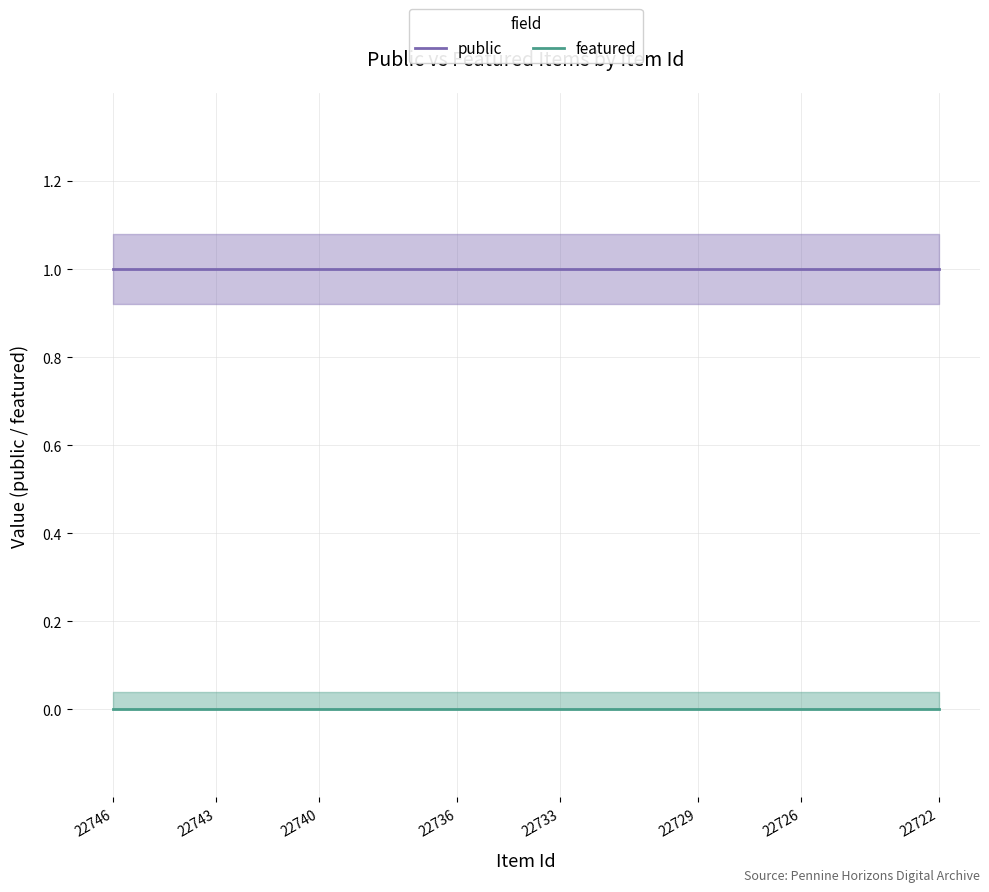

What are all the series names shown in the legend?

public, featured